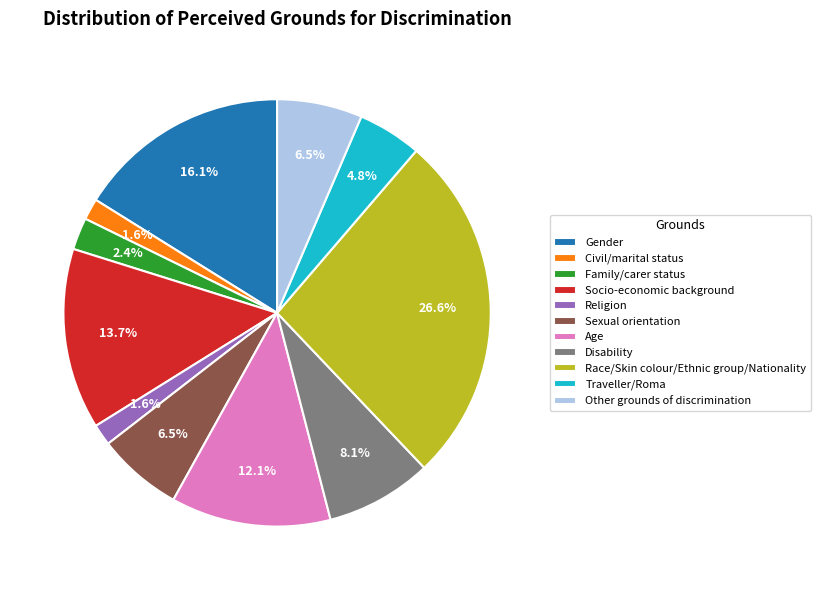

Which slice is the largest?

Race/Skin colour/Ethnic group/Nationality